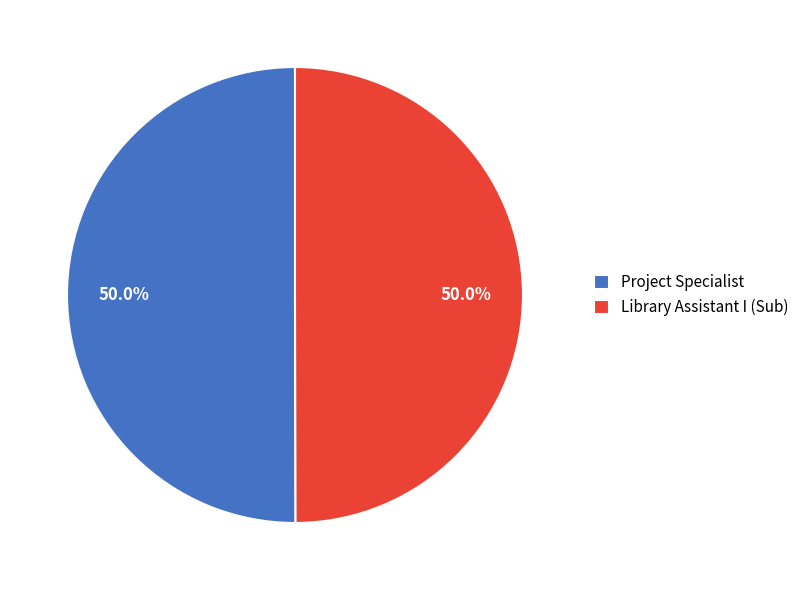

How many segments does this pie chart have?

2